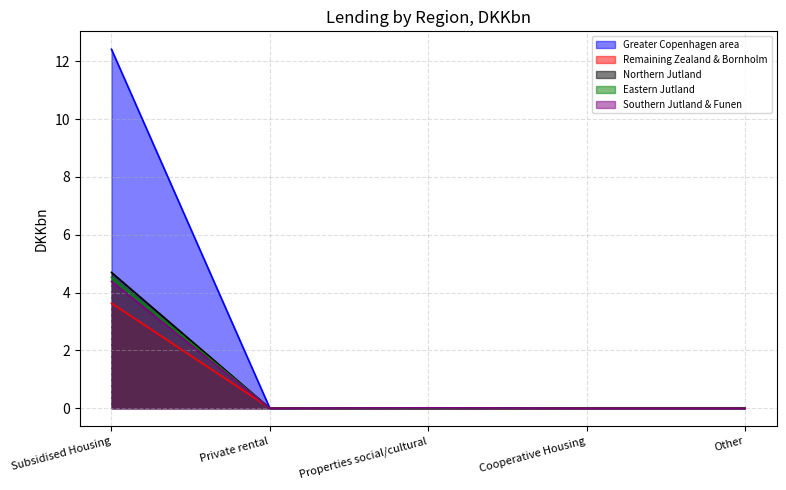

How many times do Southern Jutland & Funen and Remaining Zealand & Bornholm cross each other?

2